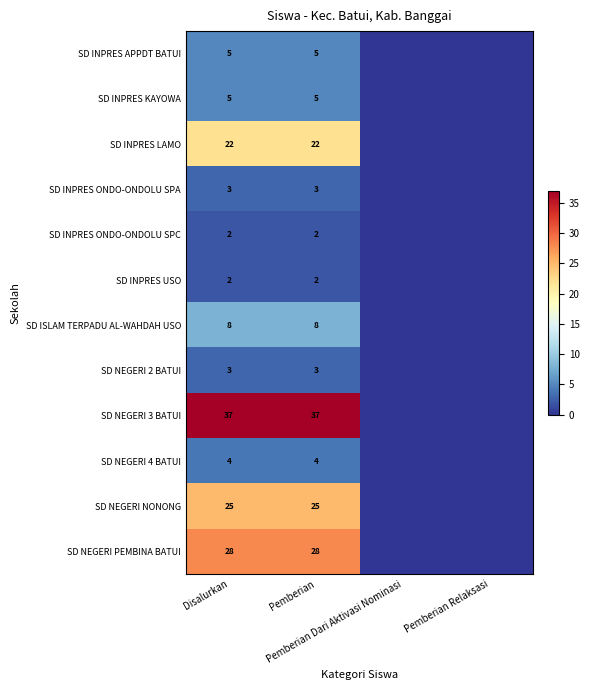

List the labels in order of SD NEGERI 3 BATUI value, largest first.

Disalurkan, Pemberian, Pemberian Dari Aktivasi Nominasi, Pemberian Relaksasi